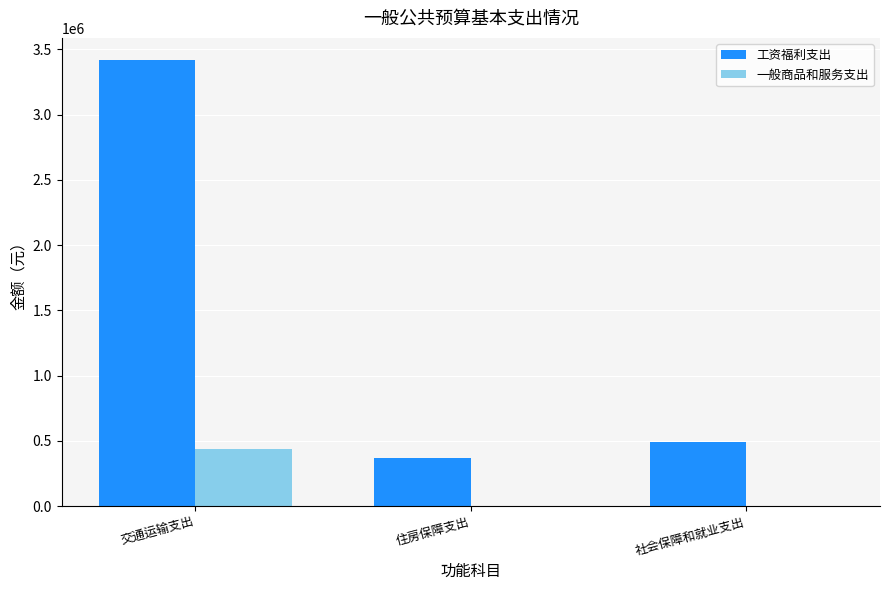

Which series has the widest spread of values?

工资福利支出